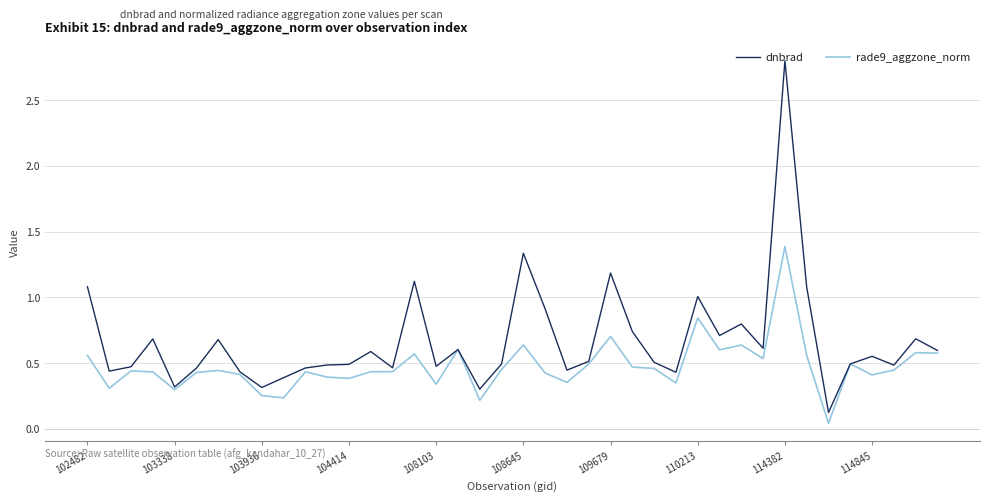

What is the maximum value for dnbrad?

2.8